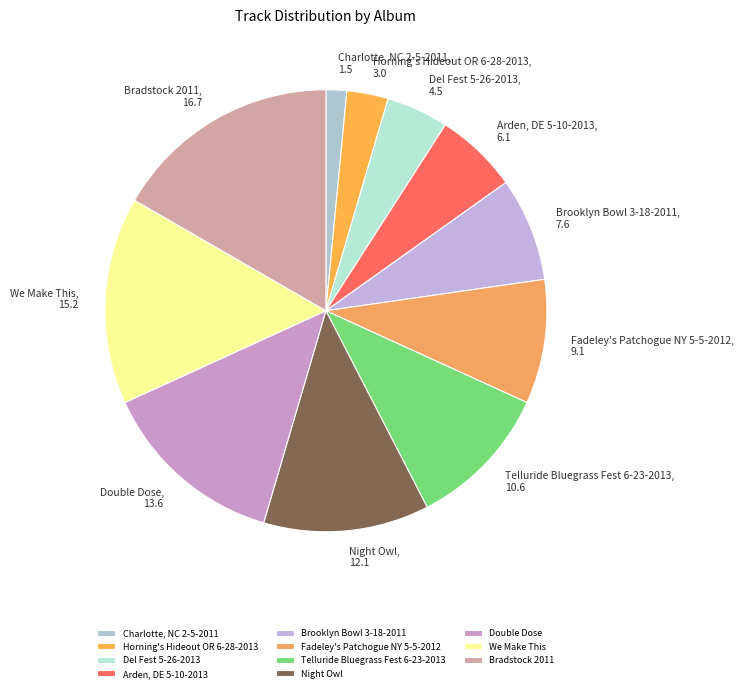

Which slice is the smallest?

Charlotte, NC 2-5-2011